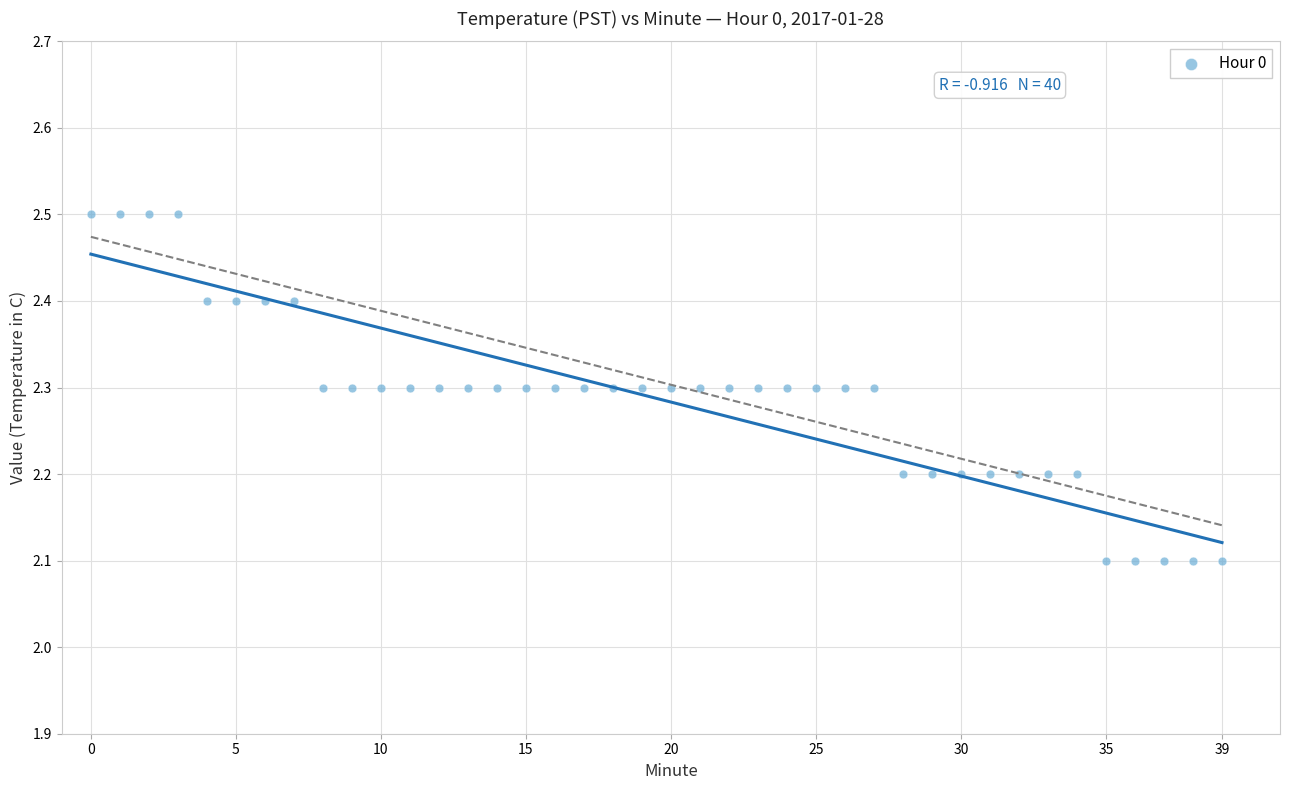

How many data points are displayed?

40